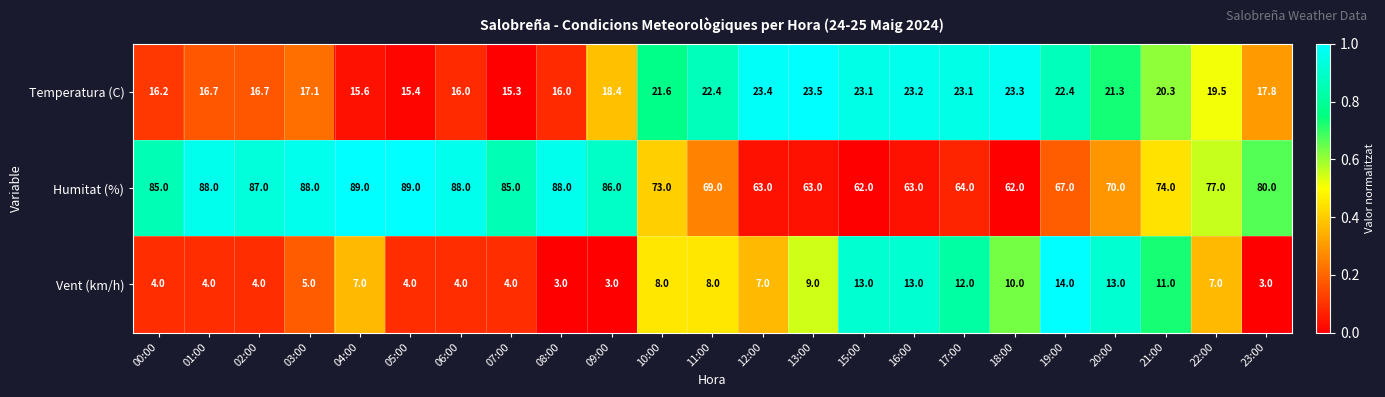

True or false: Temperatura (C) has a value of 34.7 at 15:00.

False